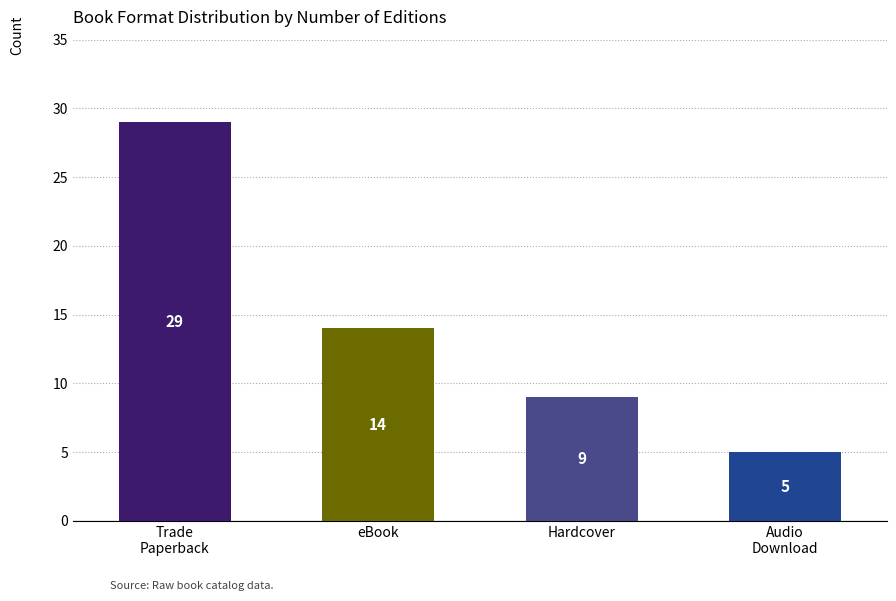

What is the change in value from Trade
Paperback to eBook?

-15